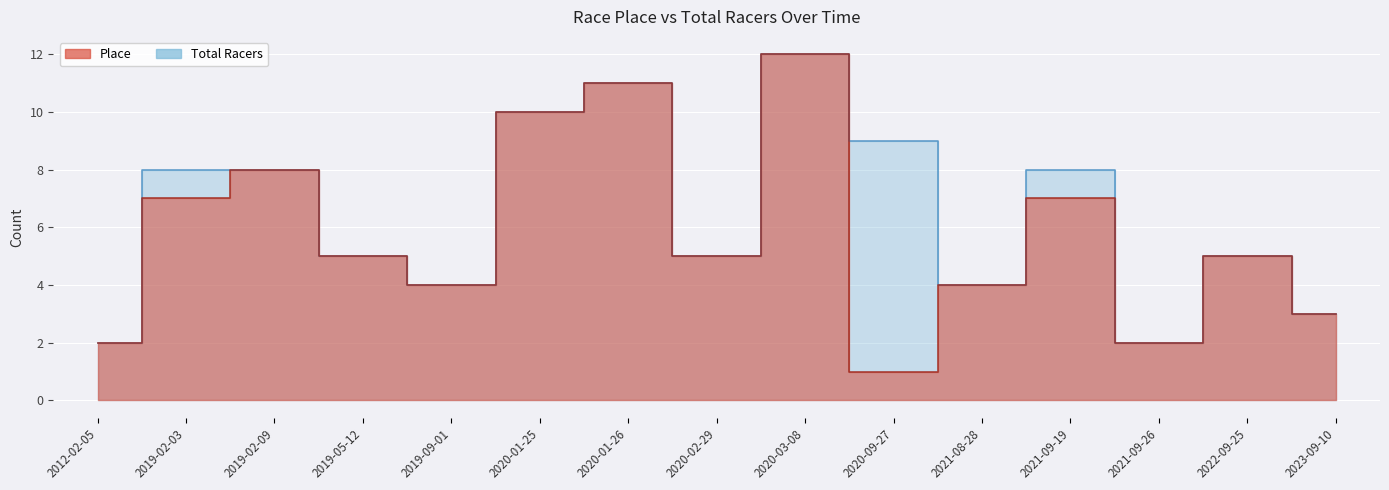

Which series changed the most between 2020-01-26 and 2020-09-27?

Place